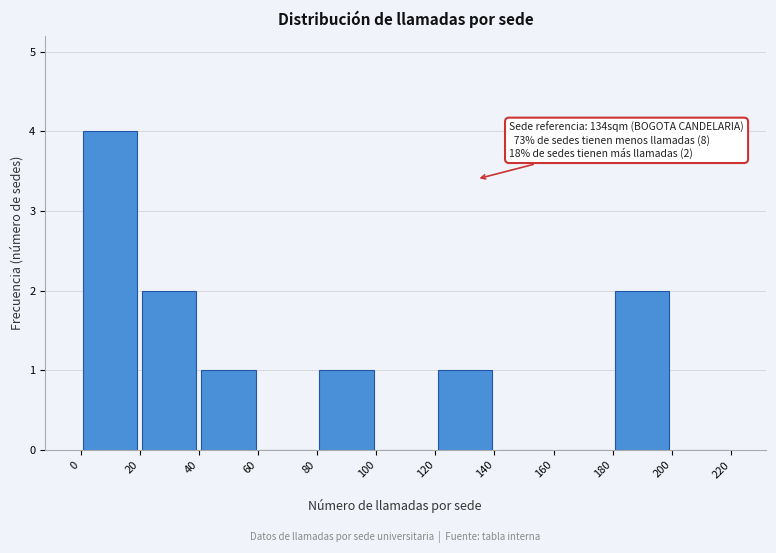

Over which range of the x-axis is the bar tallest?

0 to 20